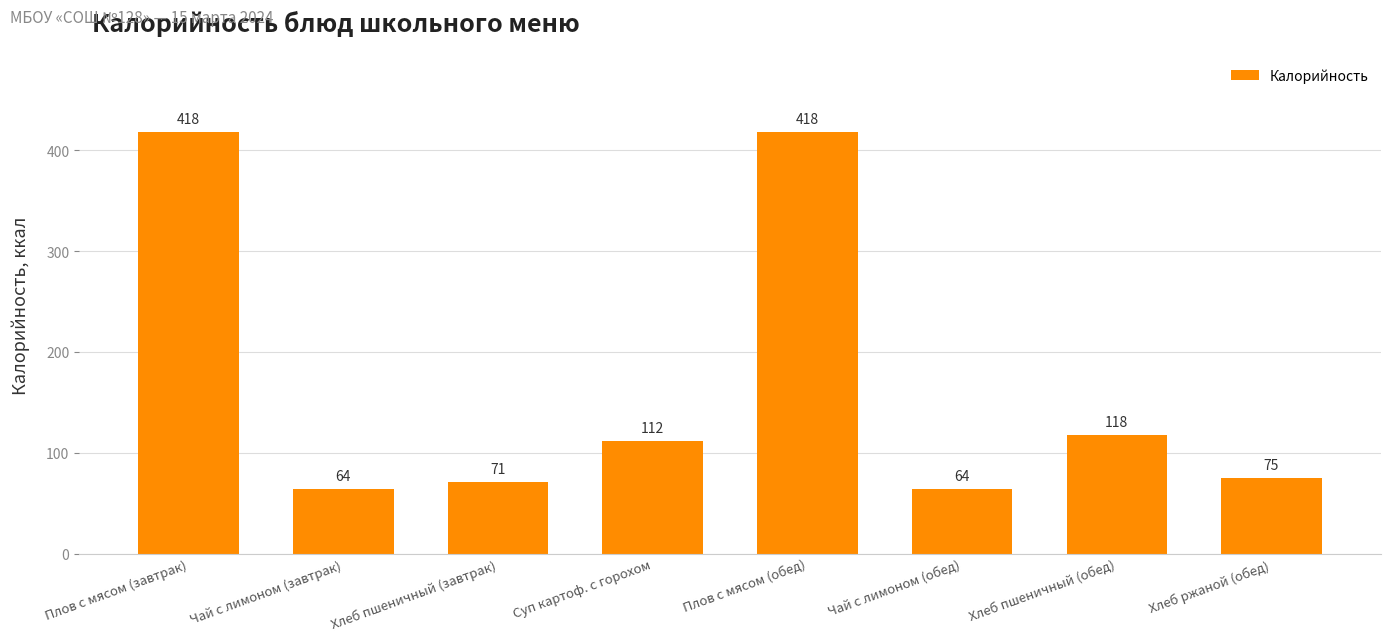

Is it true that the value at Суп картоф. с горохом is 39?

False